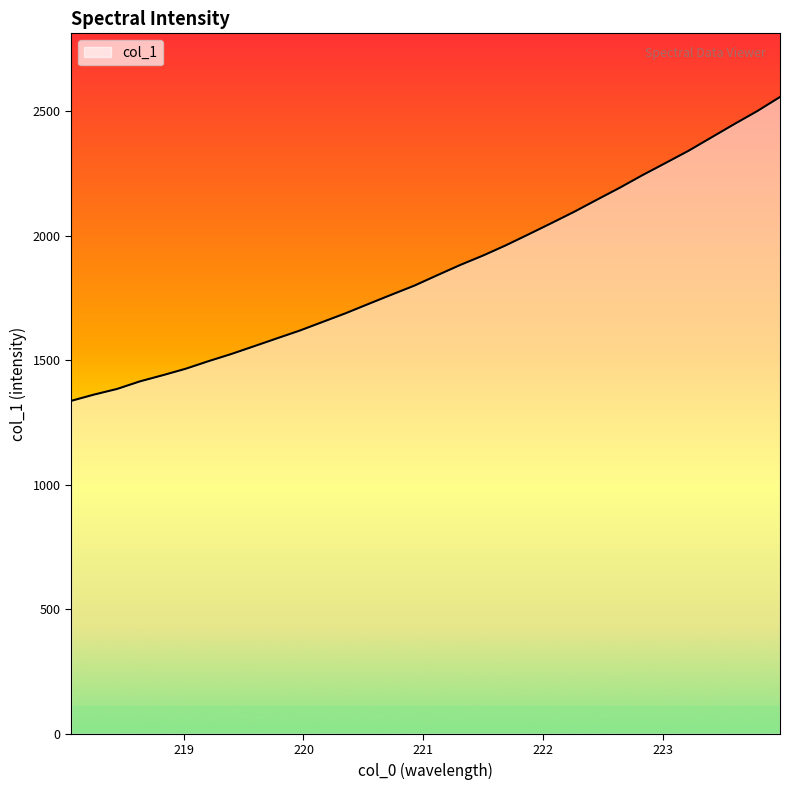

How many values are below 1842?

16